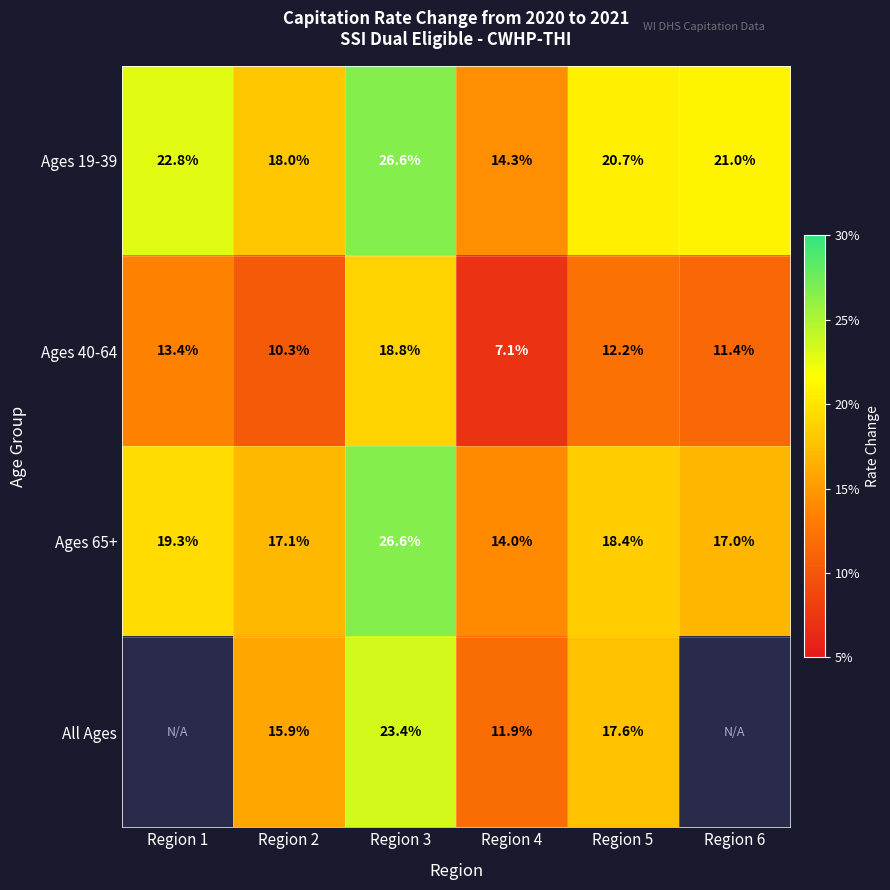

Is the value of Ages 19-39 at Region 3 greater than the value of Ages 40-64 at Region 6?

Yes